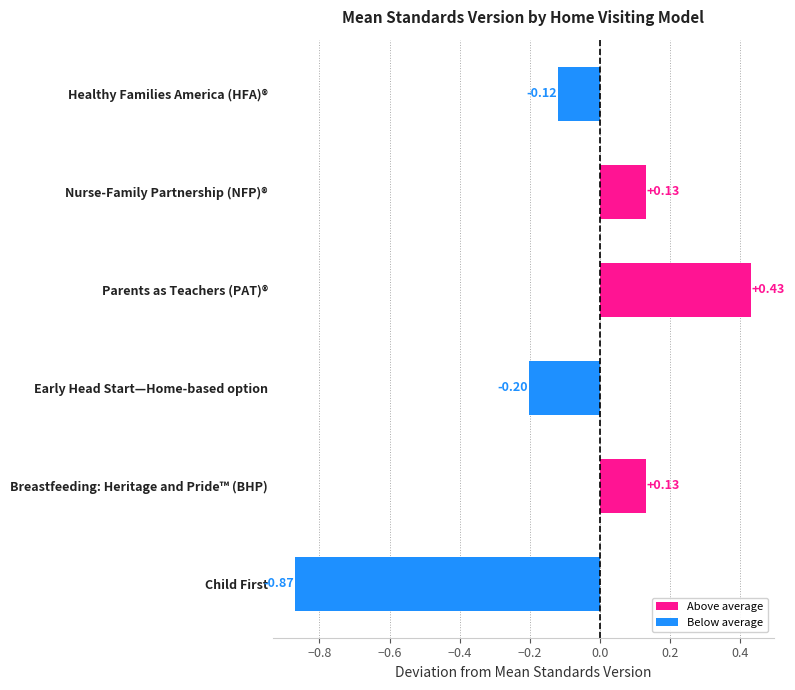

What is the sum of the values at Healthy Families America (HFA)® and Early Head Start—Home-based option?

-0.3